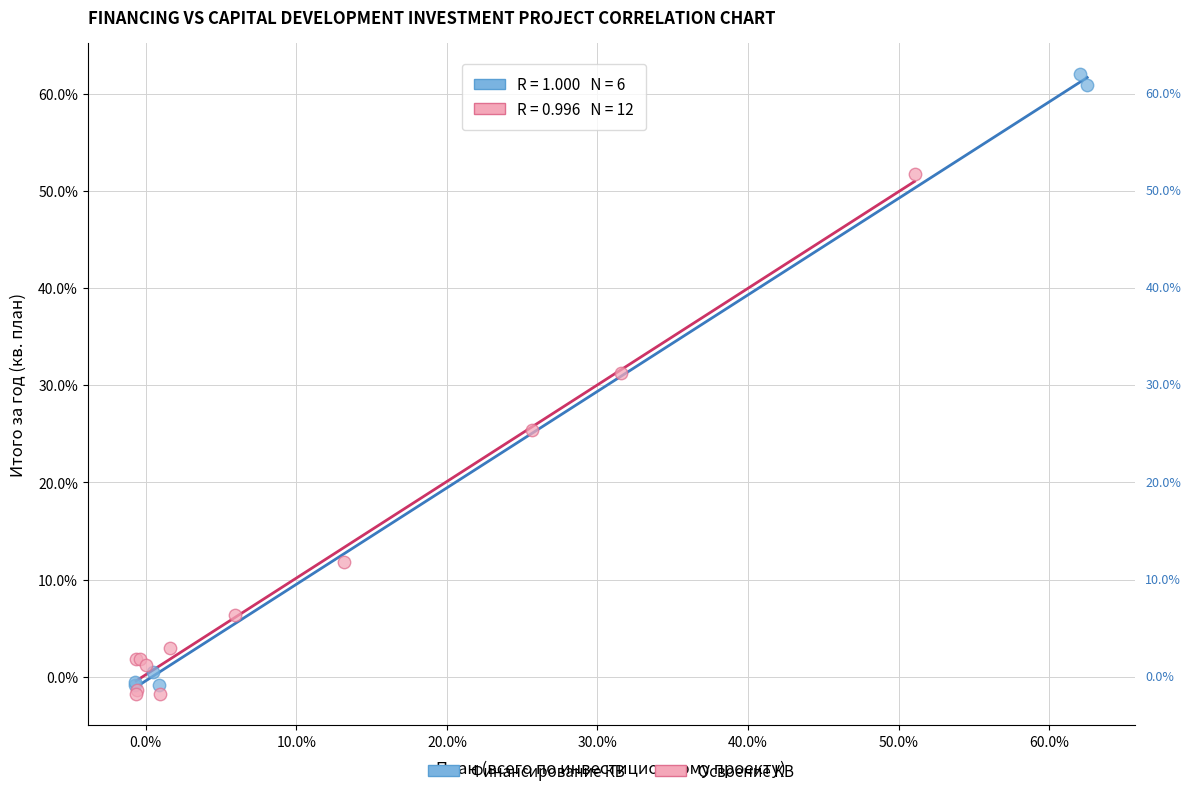

Which series contains the lowest Y value?

Освоение КВ